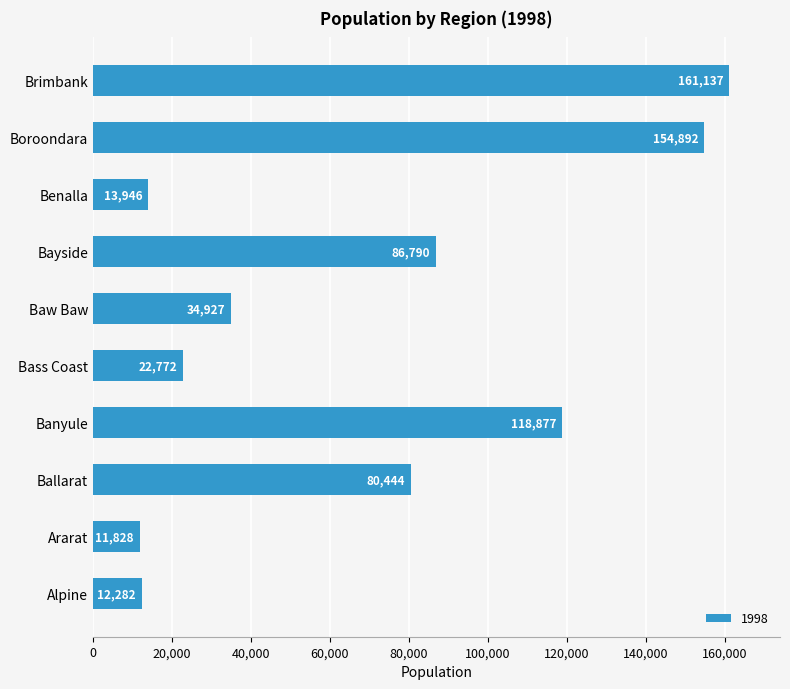

The value at Alpine is 2925. True or false?

False